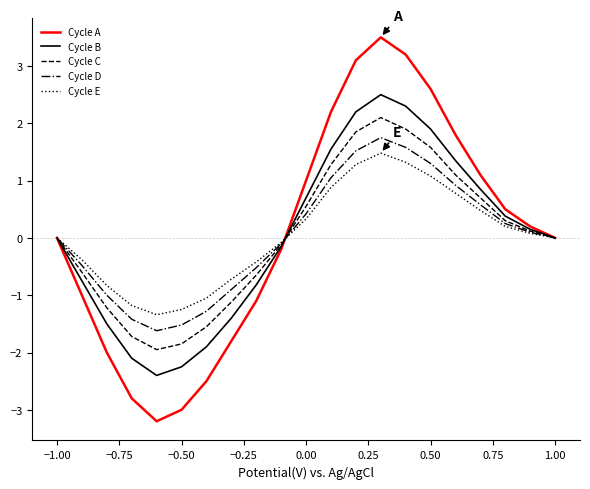

What are all the series names shown in the legend?

Cycle A, Cycle B, Cycle C, Cycle D, Cycle E